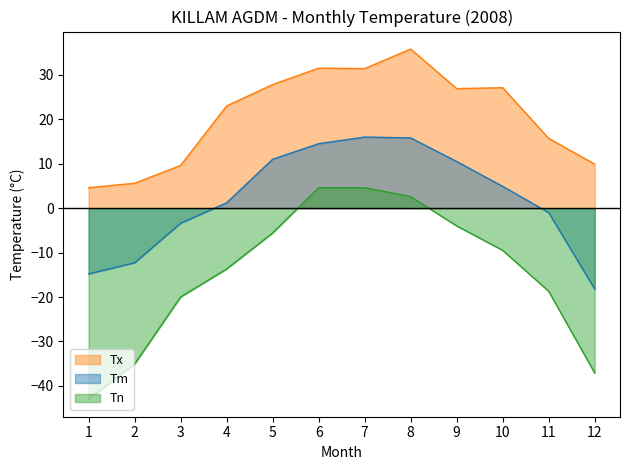

True or false: Tm and Tx cross at least once.

False